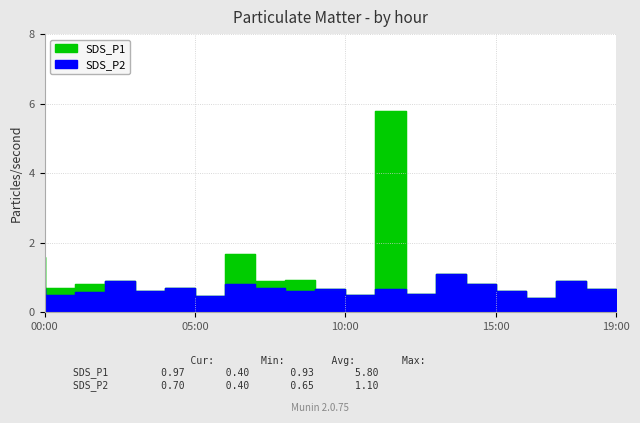

True or false: SDS_P1 and SDS_P2 intersect in this chart.

False